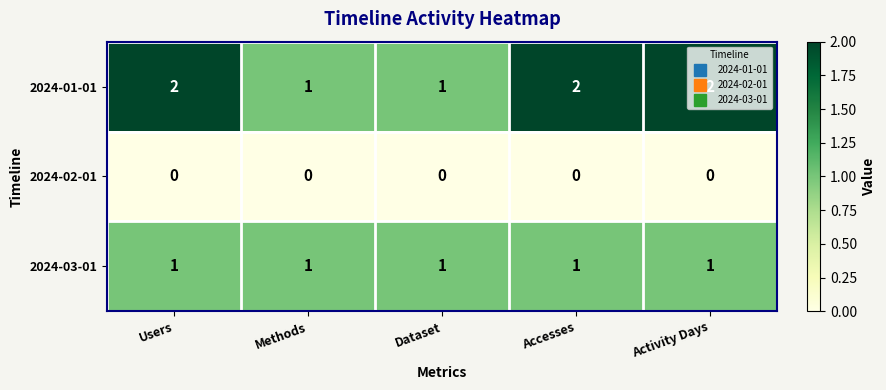

What is the total value across all series at Users?

3